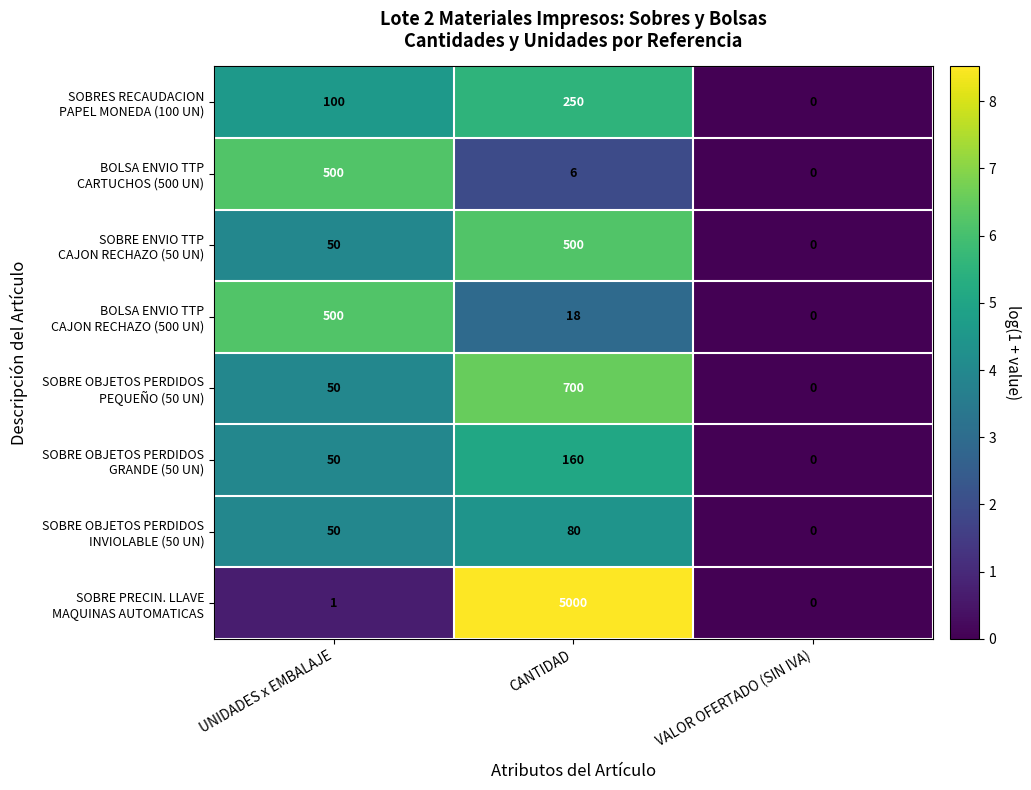

Which category has the lowest value across all series?

VALOR OFERTADO (SIN IVA)